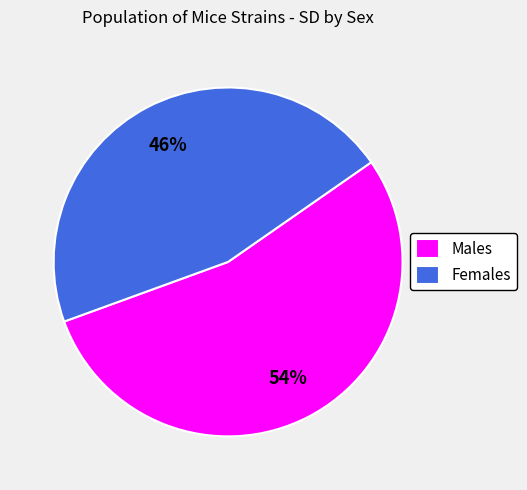

What percentage is the Females slice, to the nearest percent?

46%